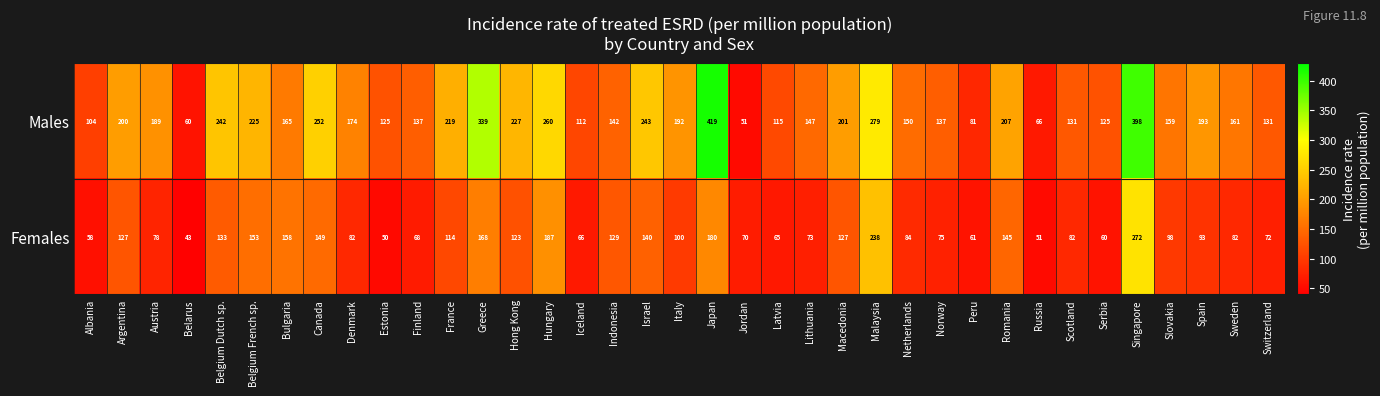

What is the difference between the maximum and second lowest values in the Females series?

222